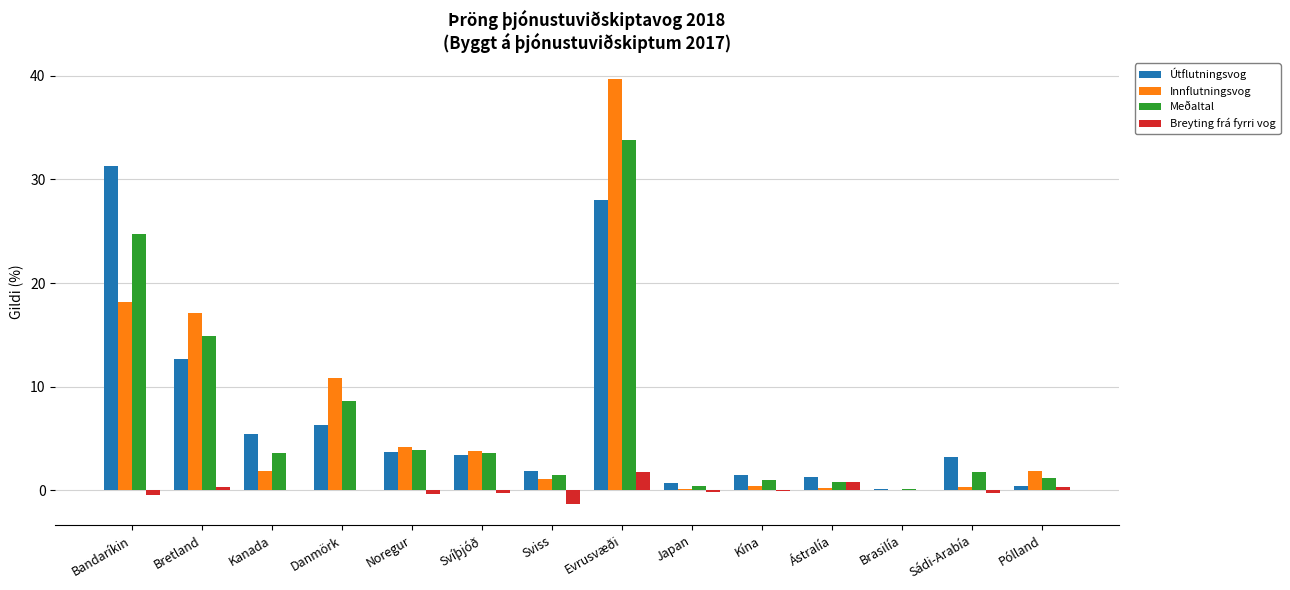

How many data points does each series have?

14